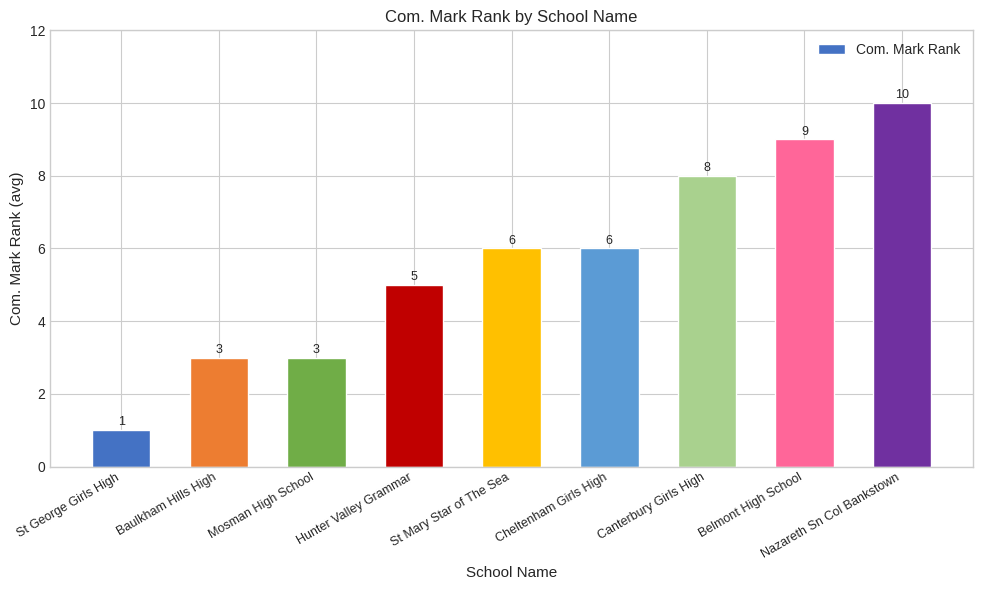

How many bars are there in total?

9